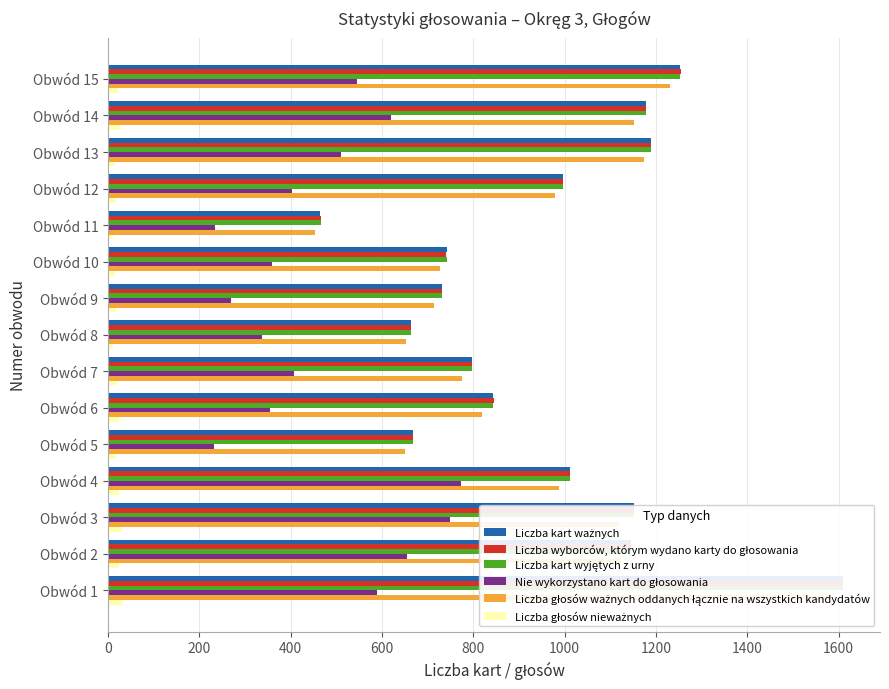

True or false: Liczba głosów ważnych oddanych łącznie na wszystkich kandydatów has a value of 1000 at Obwód 1.

False